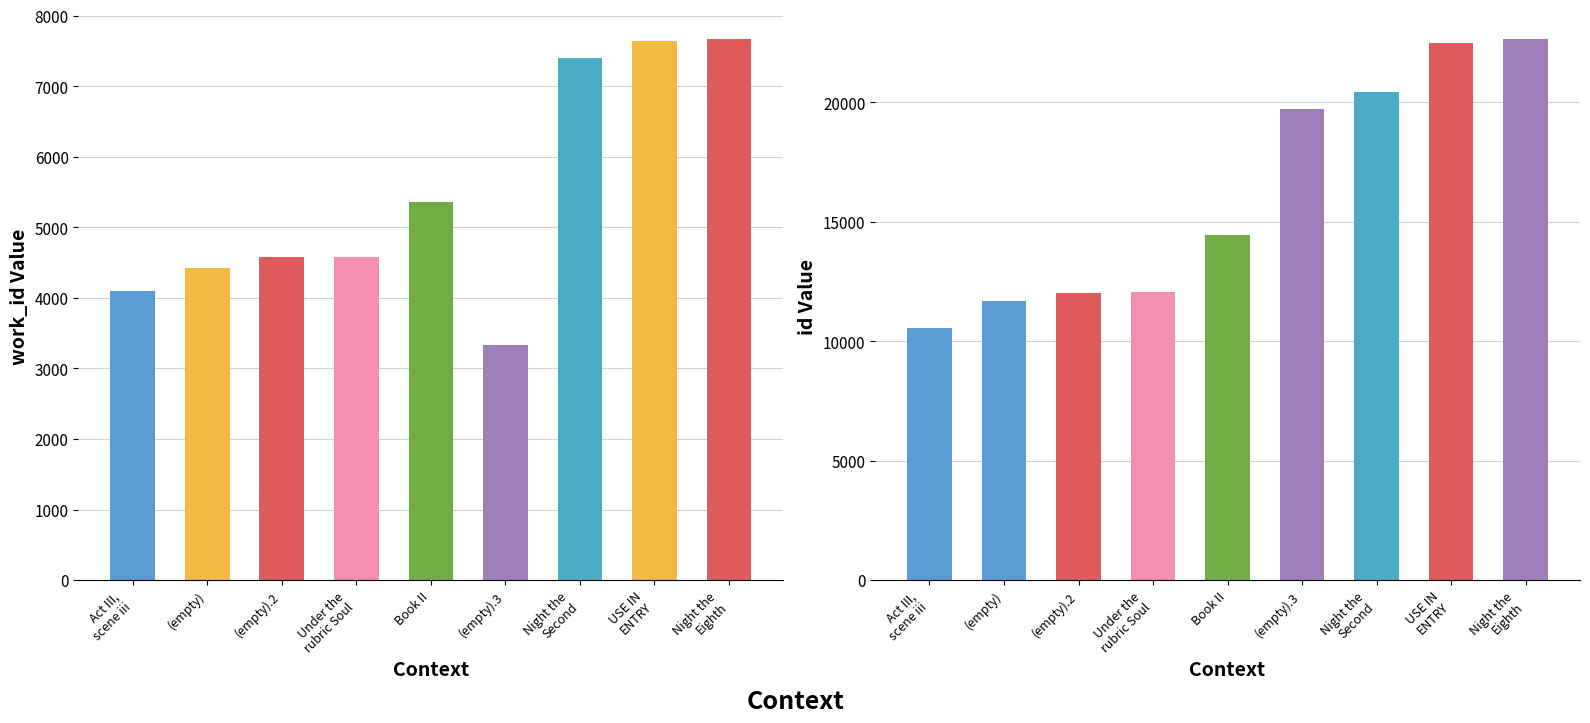

What is the lowest value of the id series?

10547